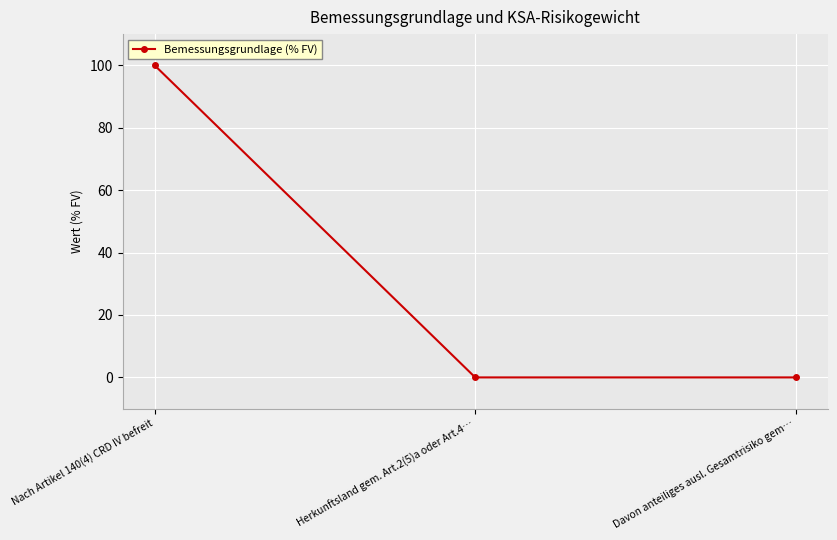

How many lines are shown in the chart?

1